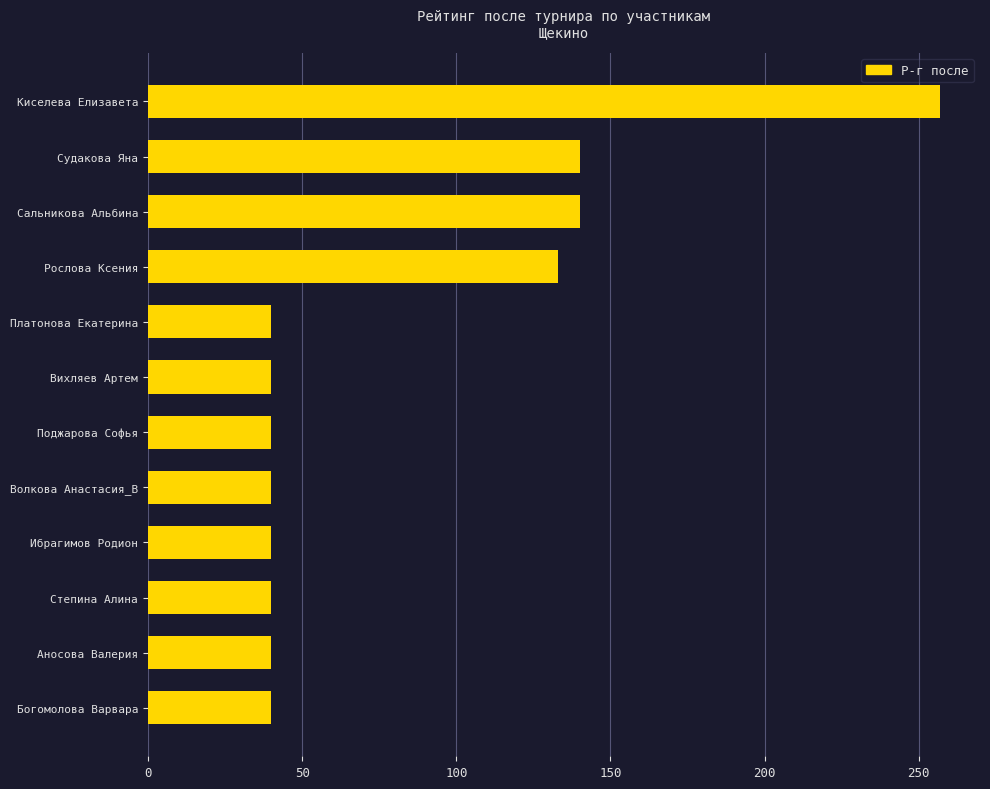

Which category has the highest value across all series?

Киселева Елизавета